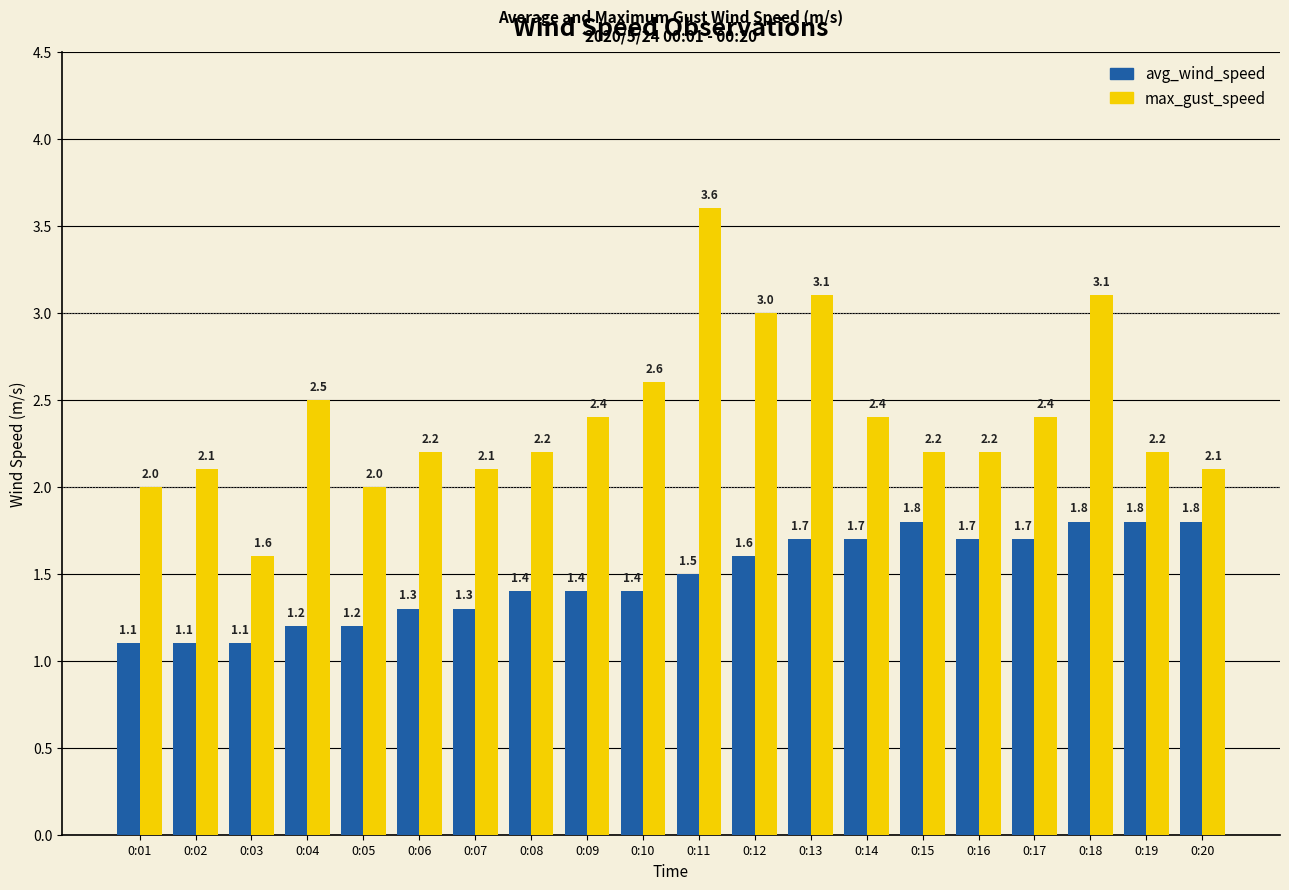

What is the difference between the highest and lowest values at 0:04?

1.3